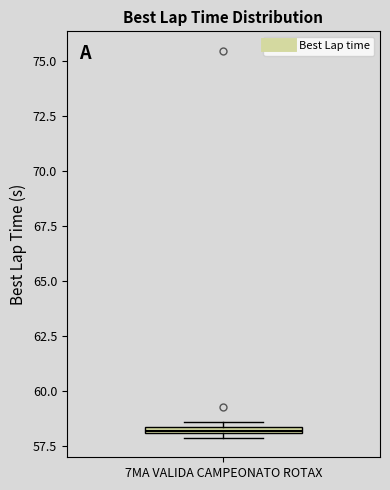

Where is the lower edge of the box for 7MA VALIDA CAMPEONATO ROTAX on the y-axis? The values are not printed on the chart, so give them approximately, as read against the axis.

58.0